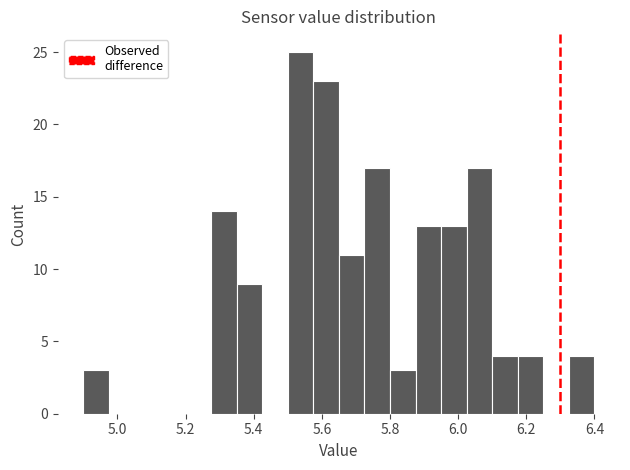

Read against the x-axis, roughly where is the centre of the tallest bar?

5.54